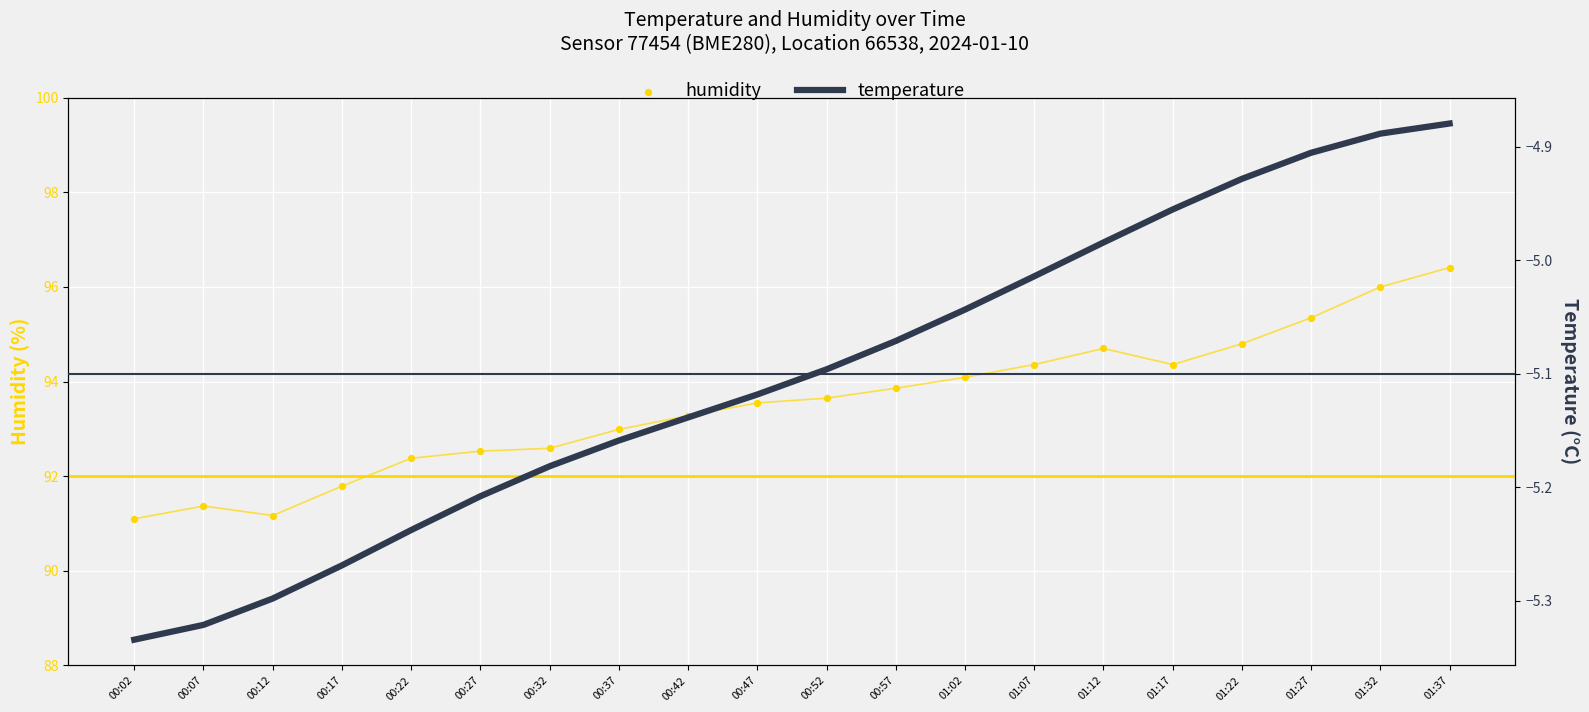

Which series contains the lowest Y value?

temperature